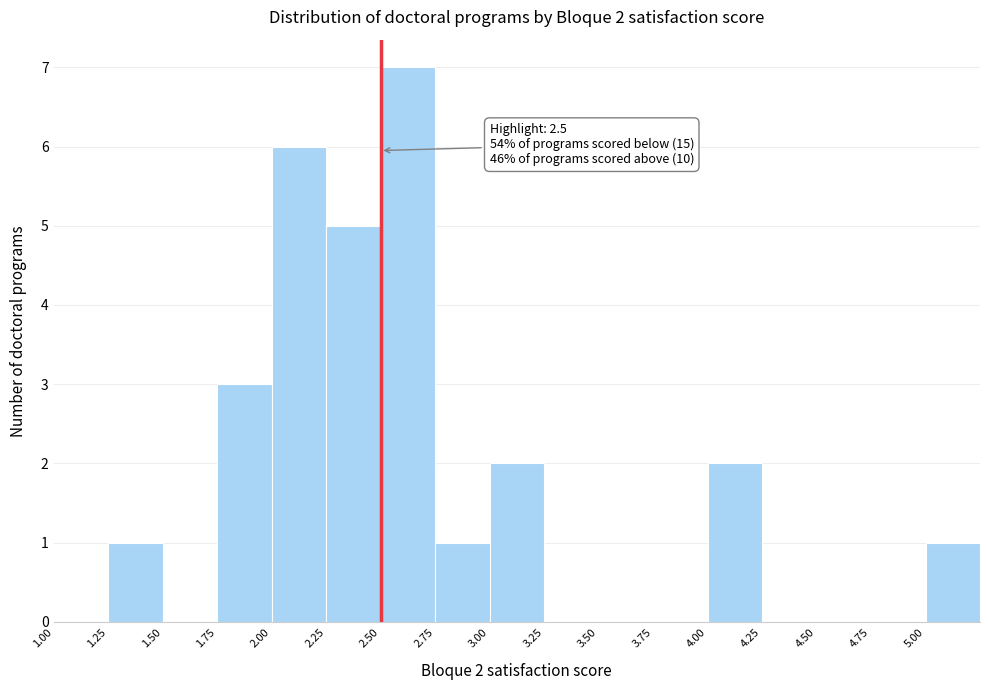

Over which range of the x-axis is the bar tallest?

2.50 to 2.75